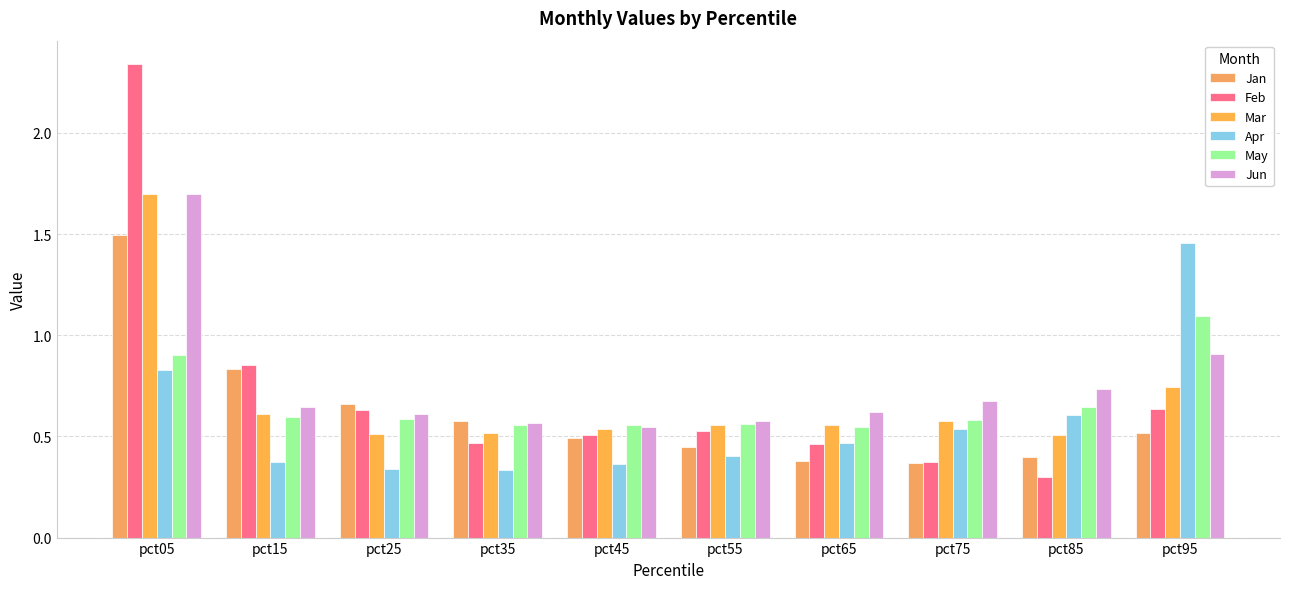

True or false: Mar has a value of 0.8 at pct45.

False